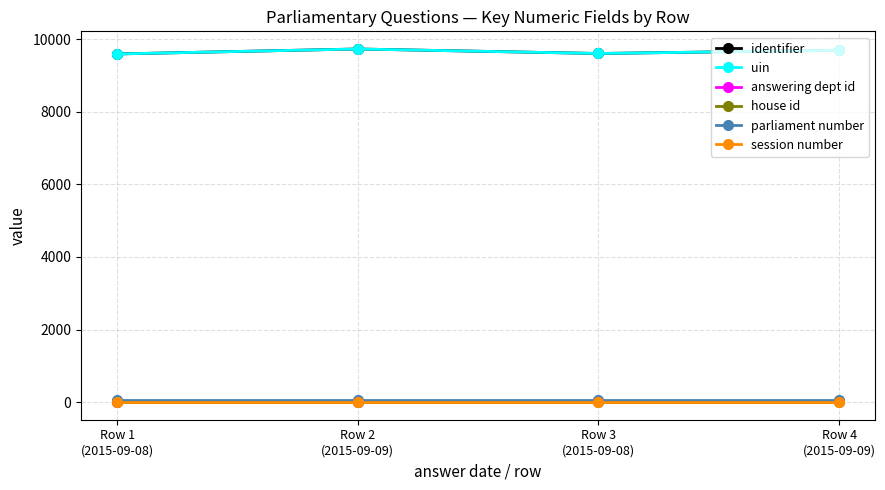

What is the value of the house id point at the 3rd from the left?

1